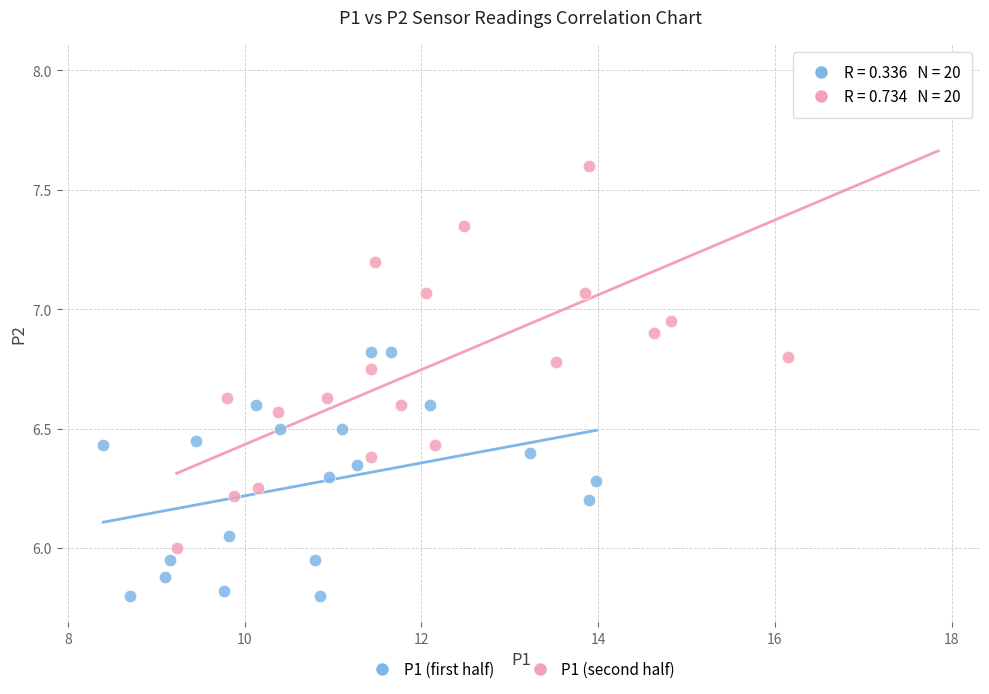

What are all the series names shown in the legend?

P1 (first half), P1 (second half)